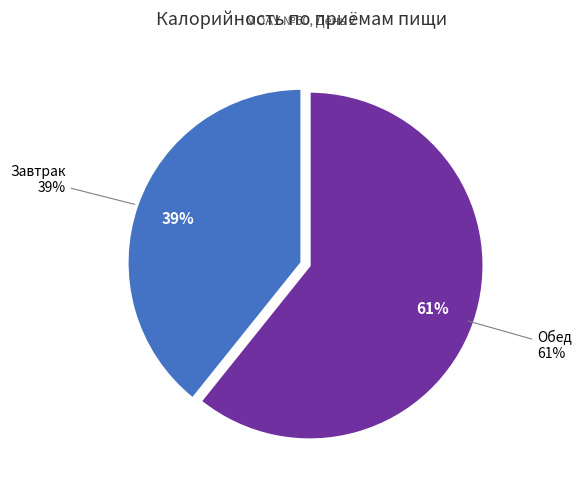

How many slices are in this pie chart?

2